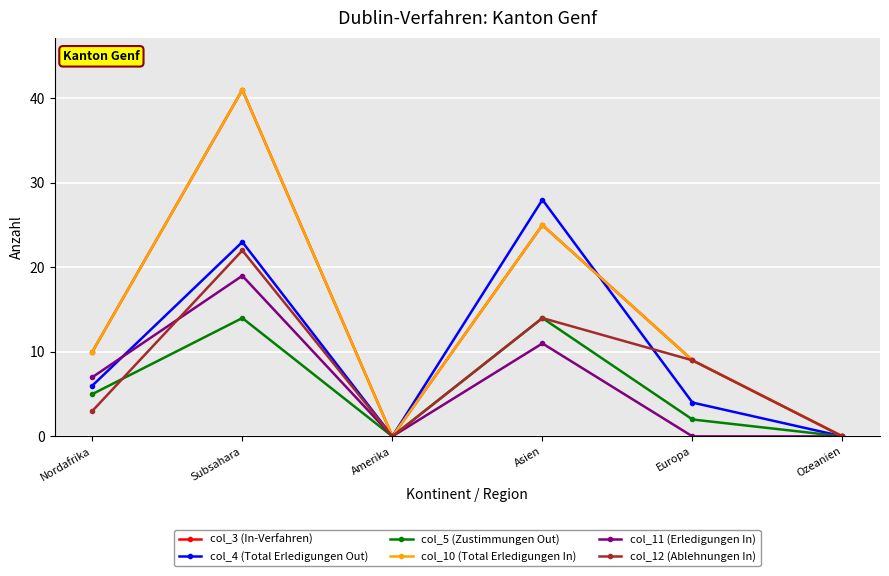

Does the chart have visible grid lines?

Yes